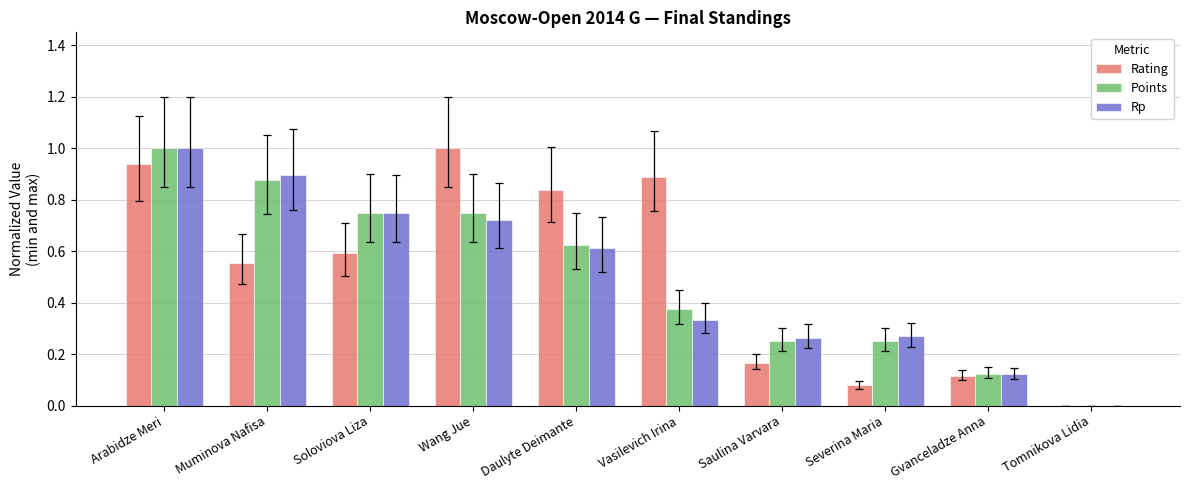

What are all the series names shown in the legend?

Rating, Points, Rp